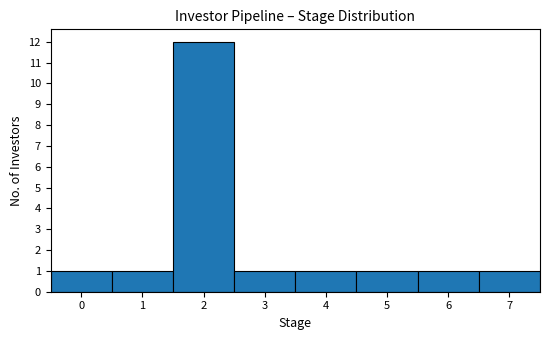

Reading left to right, transcribe this chart: for each bar, give the range it covers on the x-axis and its height. The values are not printed on the chart, so give them approximately, as read against the axis.

-0.5 to 0.5: 1
0.5 to 1.5: 1
1.5 to 2.5: 12
2.5 to 3.5: 1
3.5 to 4.5: 1
4.5 to 5.5: 1
5.5 to 6.5: 1
6.5 to 7.5: 1